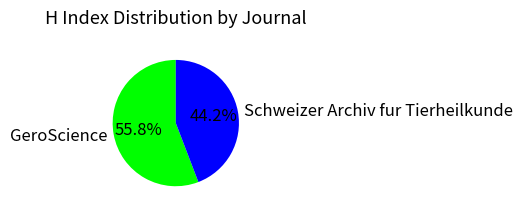

How many slices are in this pie chart?

2